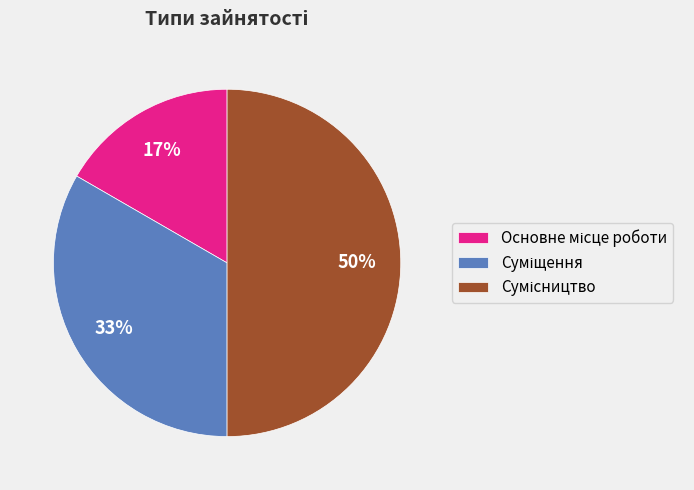

To the nearest percent, what is the average slice percentage?

33%